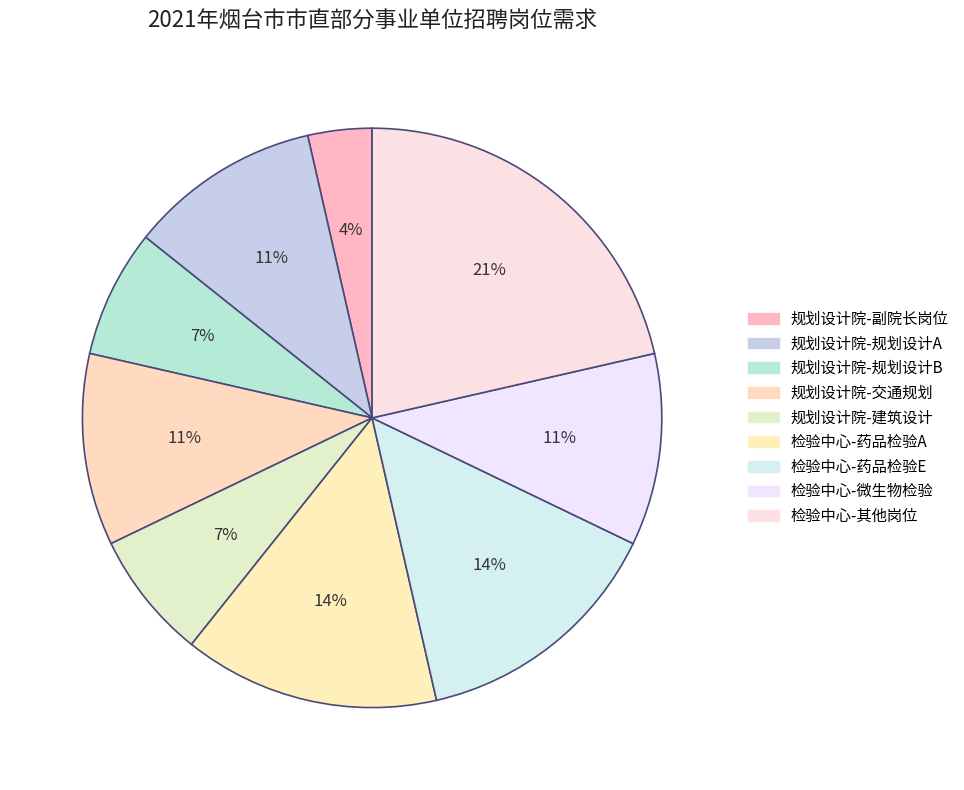

Count the number of slices in the pie.

9